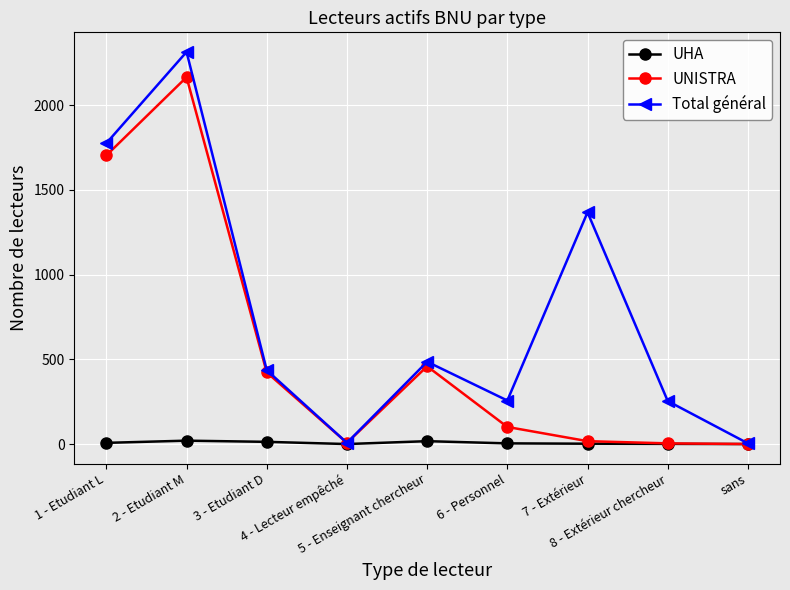

How many distinct data groups are displayed?

3